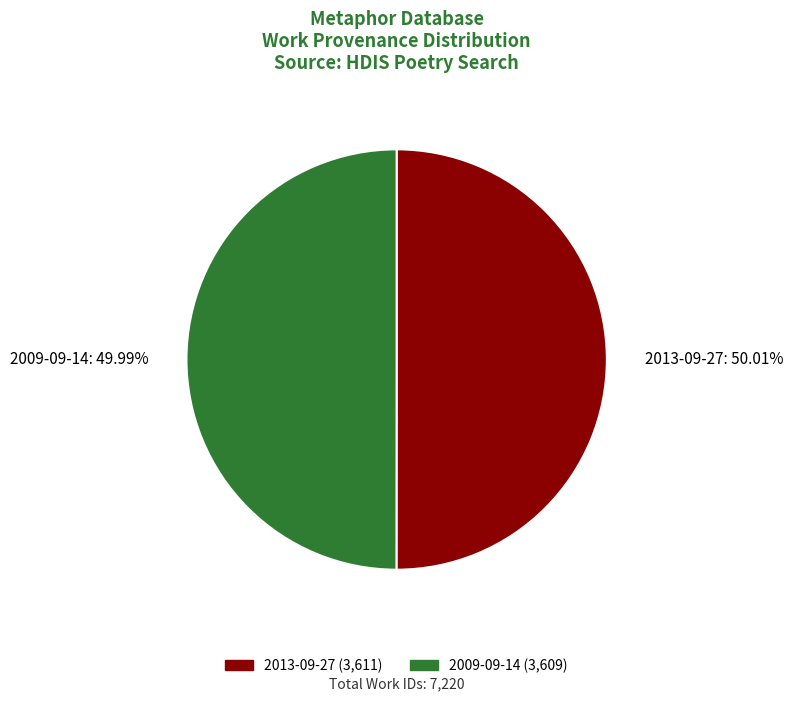

What is the ratio of the value at 2013-09-27 to the value at 2009-09-14?

1.0